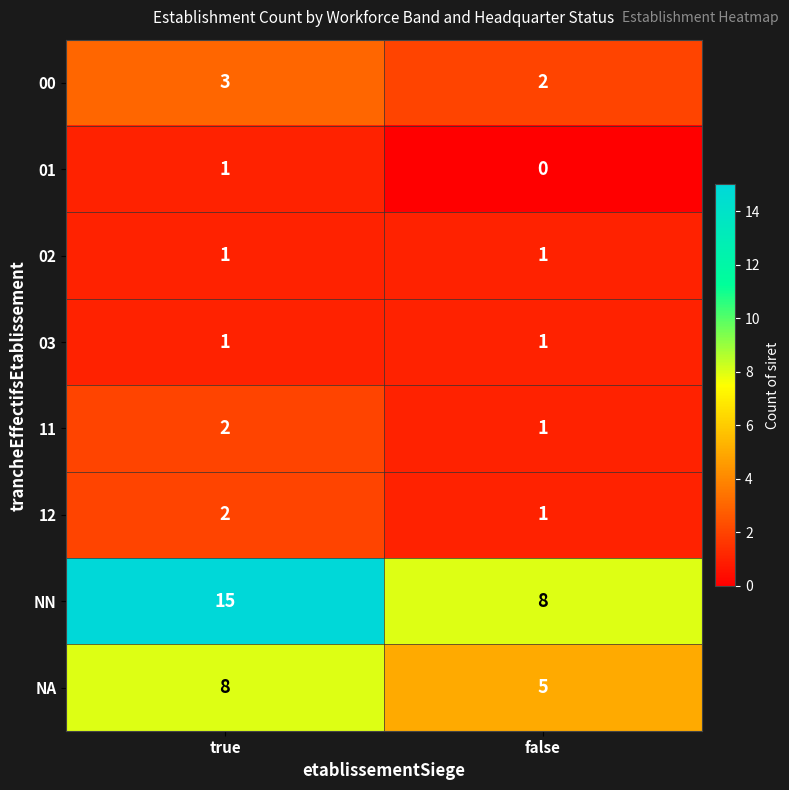

Between true and false, which series saw the biggest shift?

NN